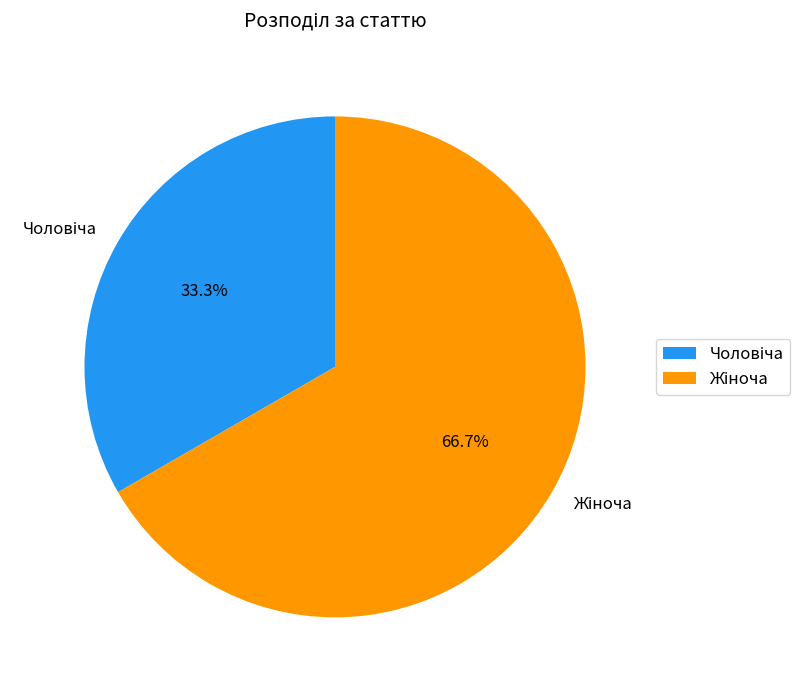

Which slice is the largest?

Жіноча